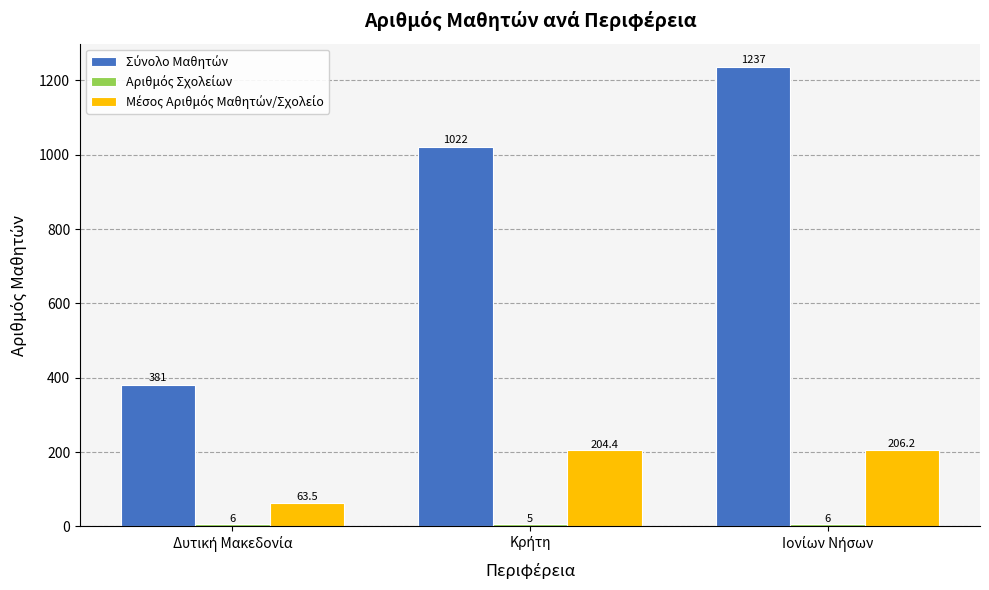

What is the greatest value displayed?

1237.0